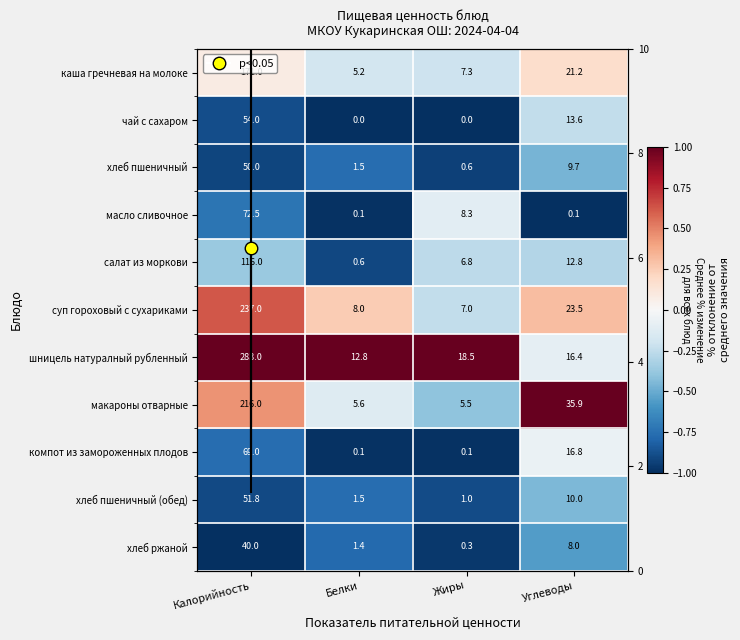

True or false: чай с сахаром has a value of -1.4 at Белки.

False